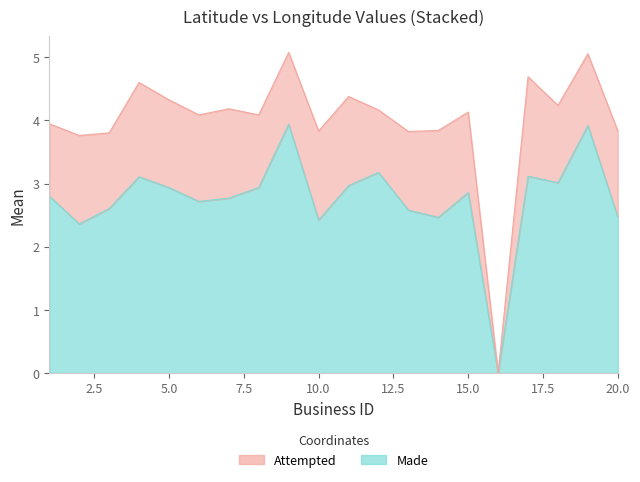

What is the difference between the second highest and minimum values?

3.9